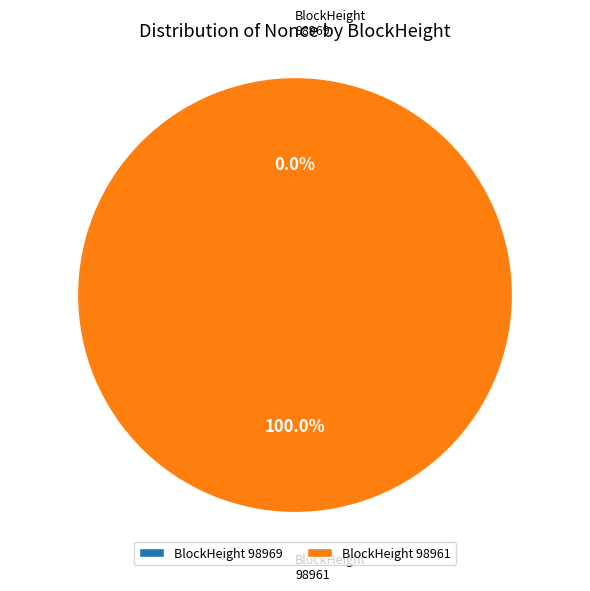

Is 98969 the majority of the pie?

No